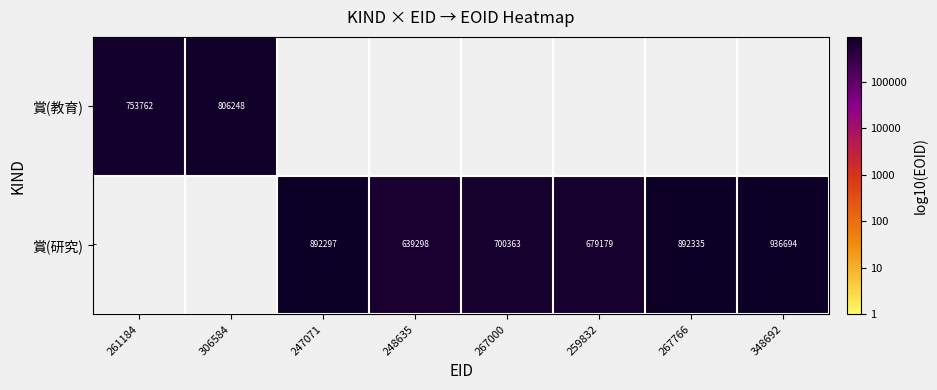

The 賞(研究) series shows 10.3 at 267766. True or false?

False